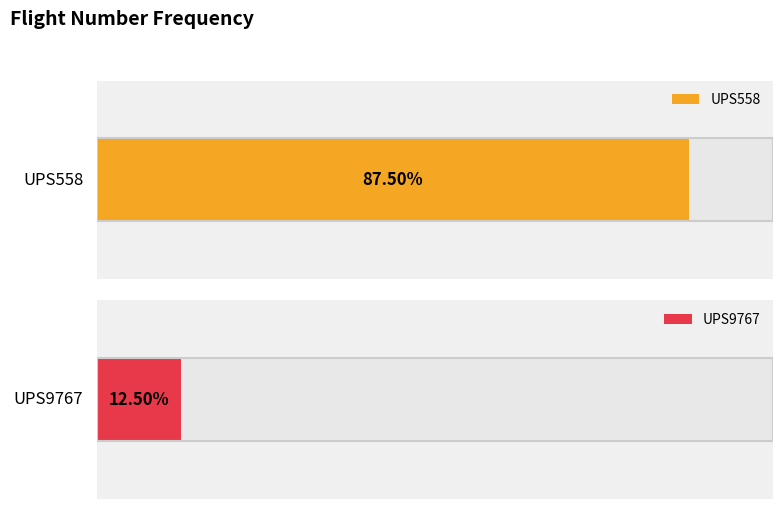

Rank the categories by value from lowest to highest.

UPS9767, UPS558